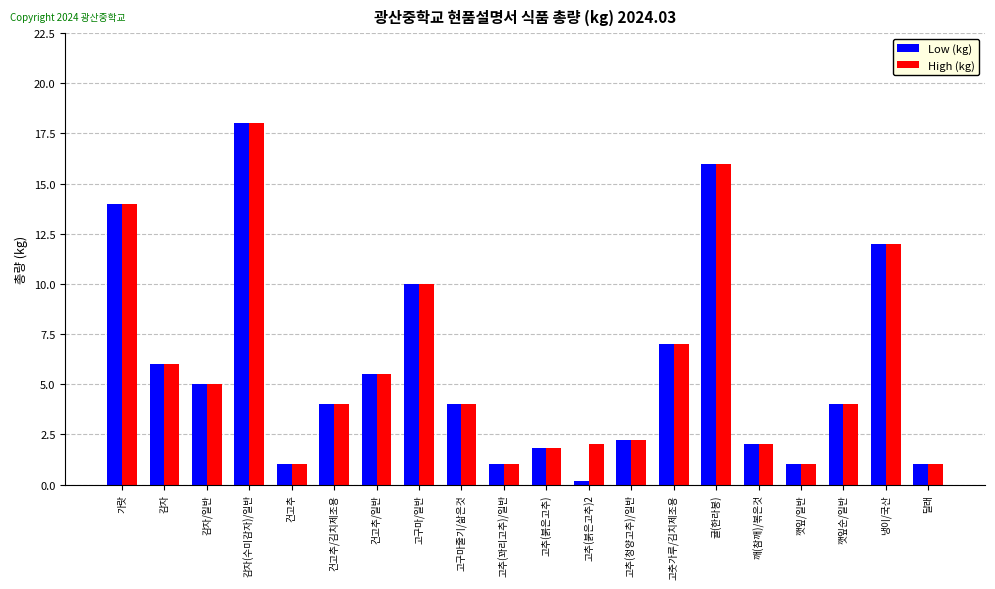

True or false: Low (kg) has a value of 18.0 at 감자(수미감자)/일반.

True